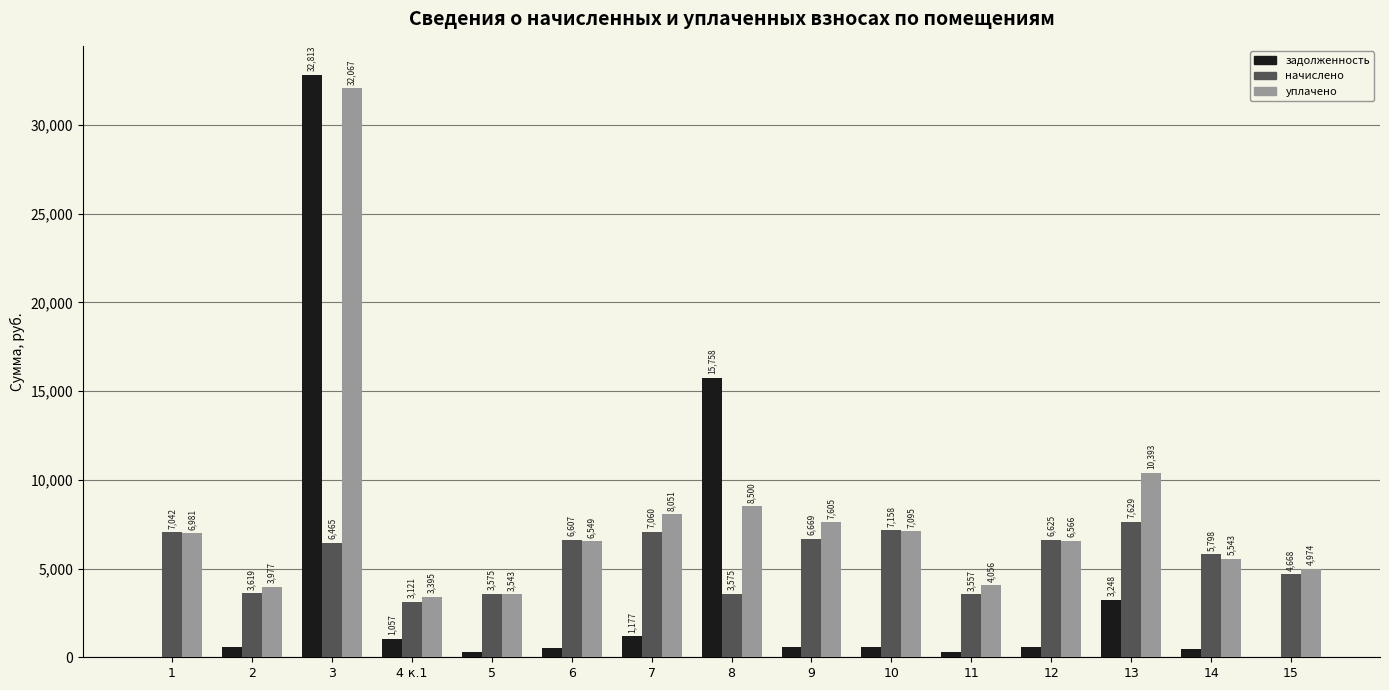

Is it true that начислено equals 3574.6 at 5?

True